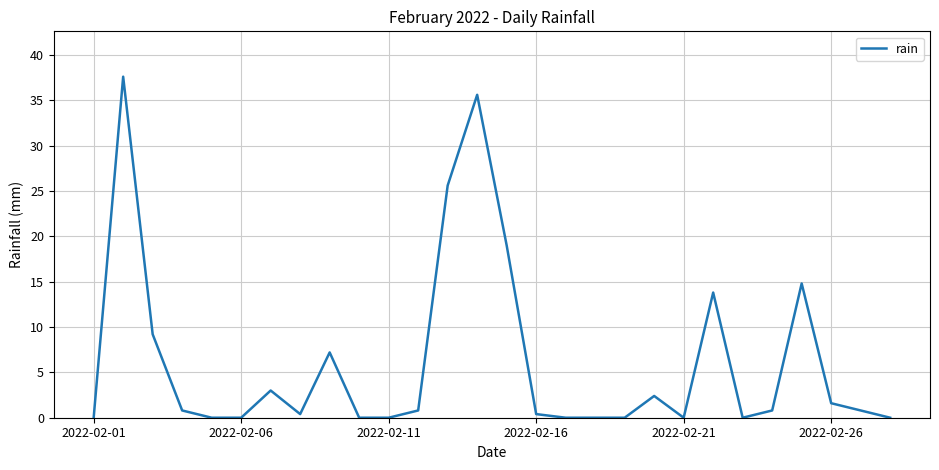

Reading left to right, transcribe all the data shown in this chart.

0.0	37.6	9.2	0.8	0.0	0.0	3.0	0.4	7.2	0.0	0.0	0.8	25.6	35.6	19.0	0.4	0.0	0.0	0.0	2.4	0.0	13.8	0.0	0.8	14.8	1.6	0.8	0.0